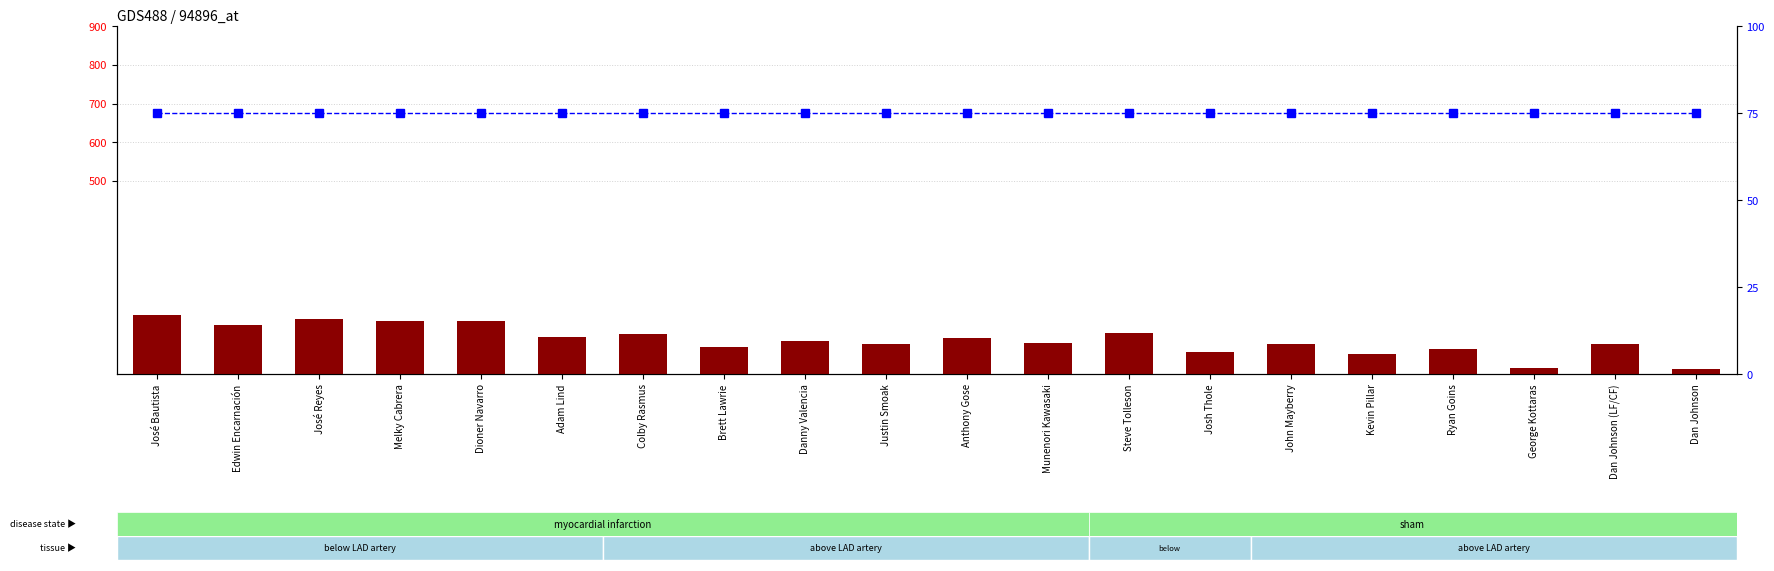

List the series in order of their overall mean, lowest first.

percentile rank within the sample, count